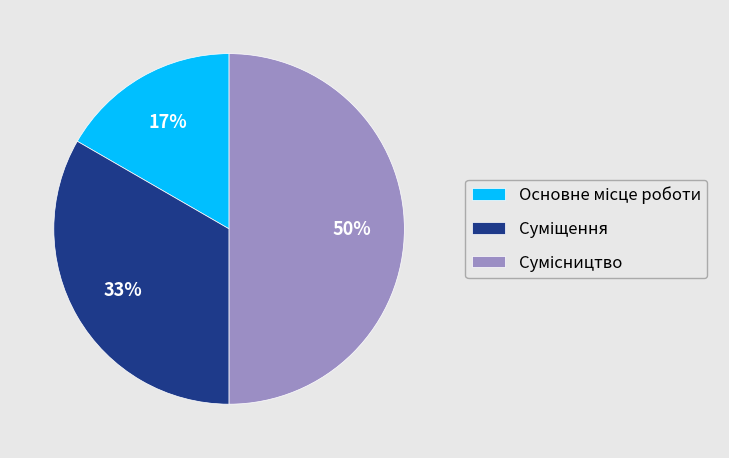

To the nearest percent, what is the average slice percentage?

33%